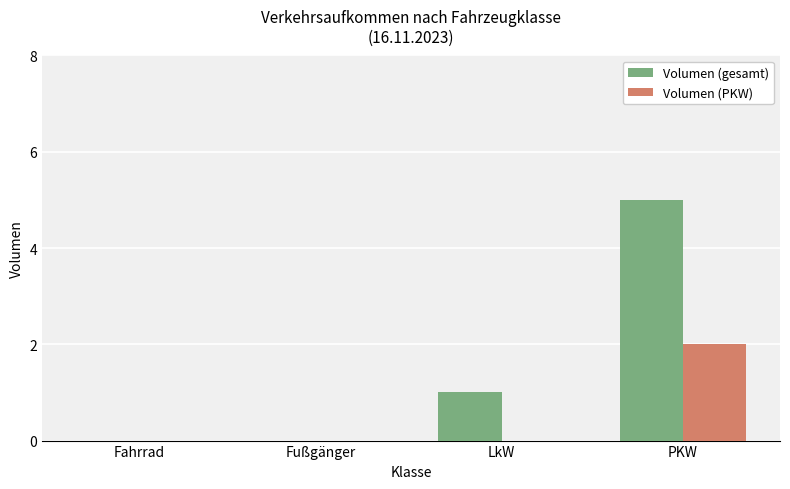

What is the maximum value shown in the chart?

5